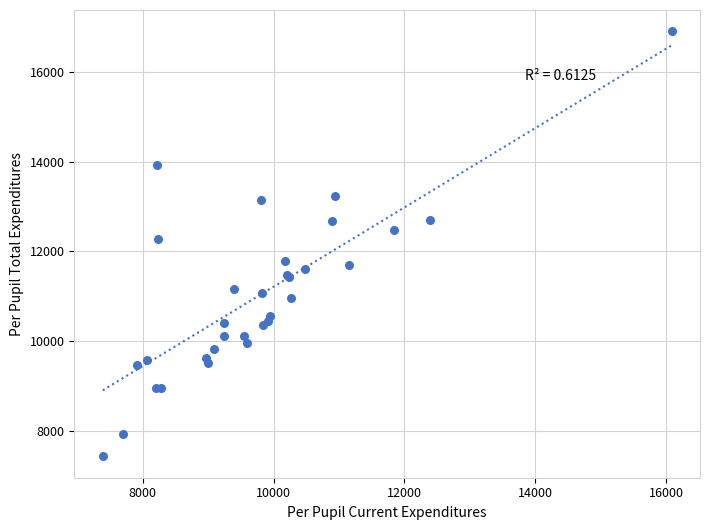

What Y value in the scatter plot is closest to 12166?

12280.7